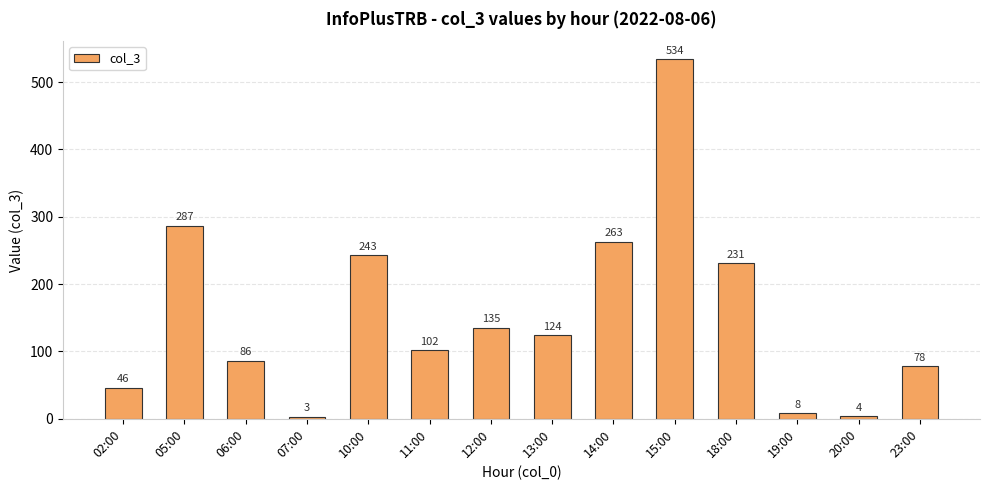

What is the label of the 11th bar from the left?

18:00